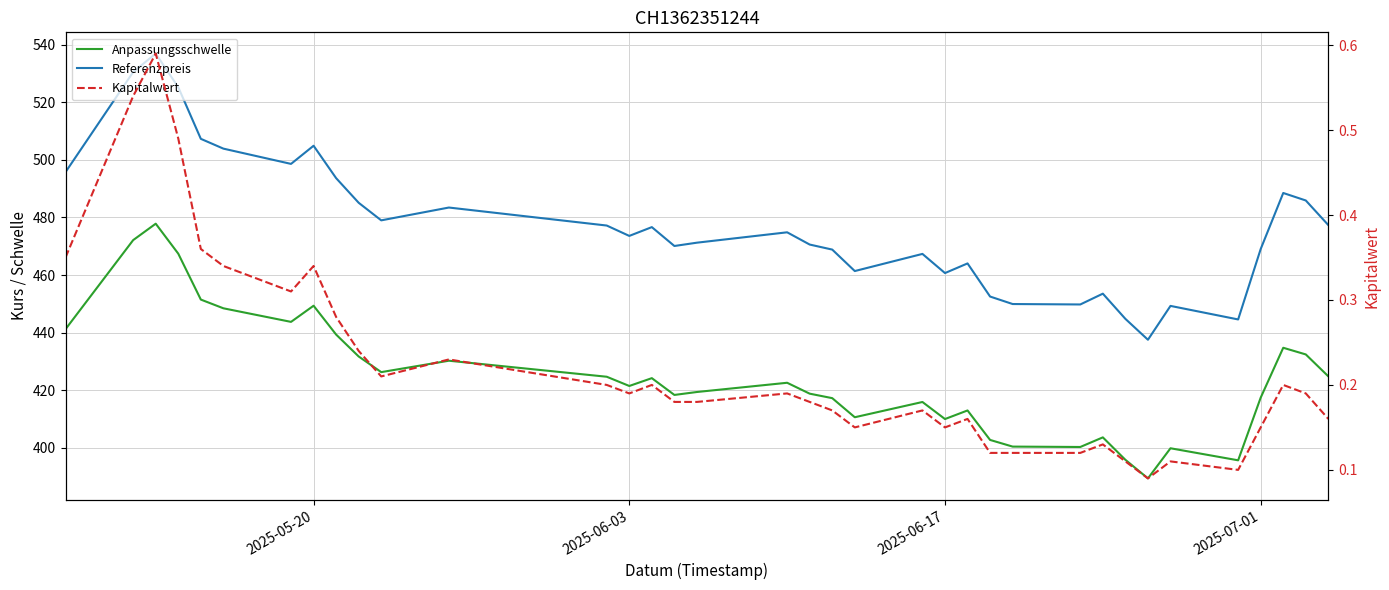

How many lines are shown in the chart?

3